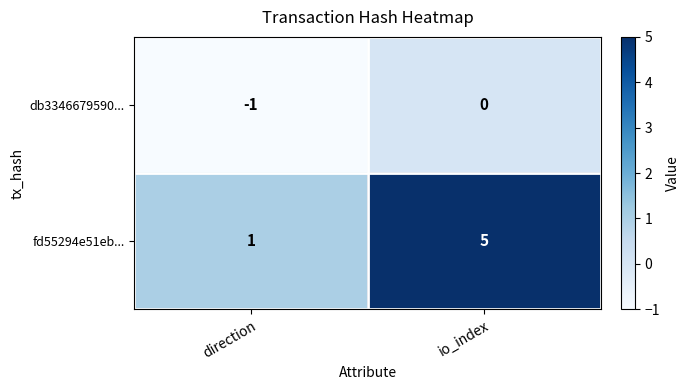

What is the greatest value displayed?

5